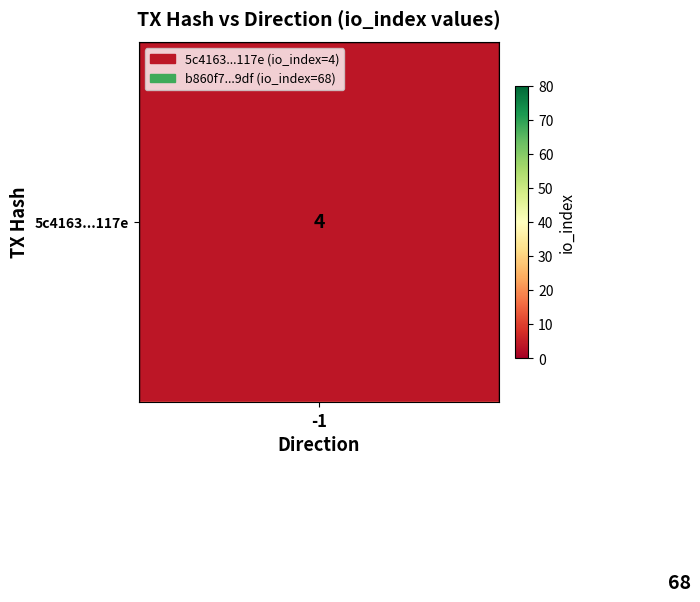

Which series has the widest spread of values?

5c4163...117e